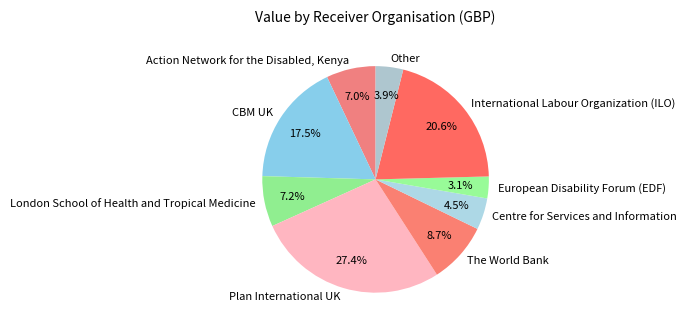

How many segments does this pie chart have?

9